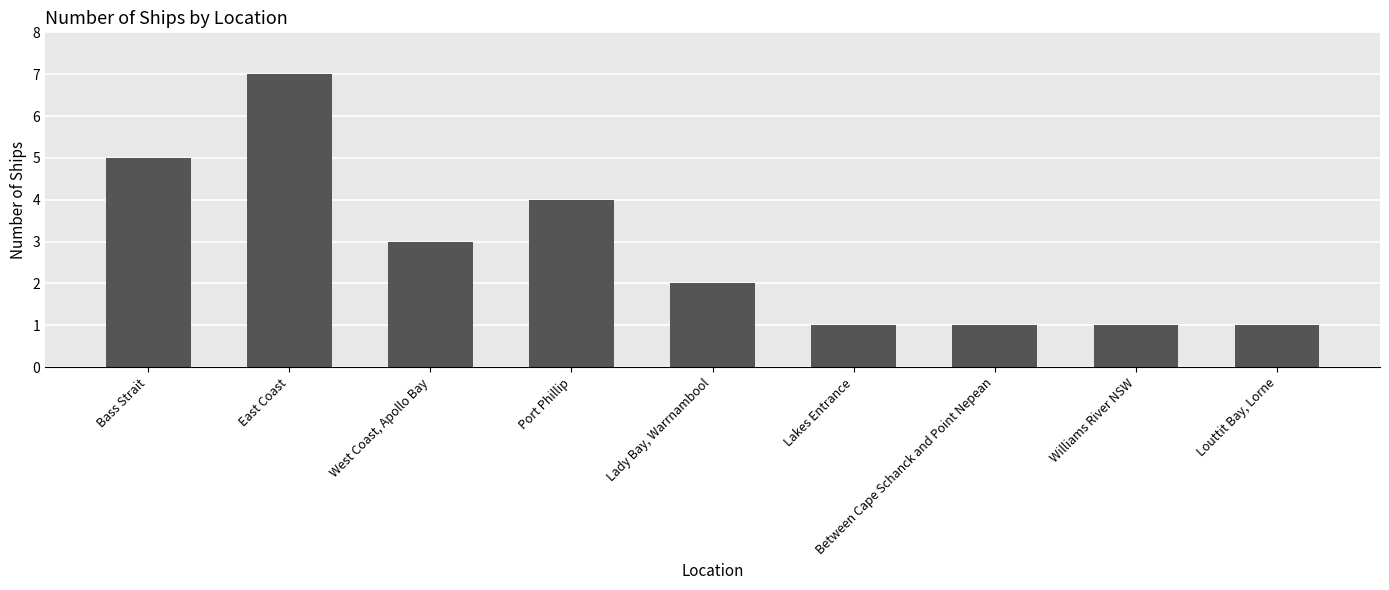

True or false: the data shows 2 at Lady Bay, Warrnambool.

True